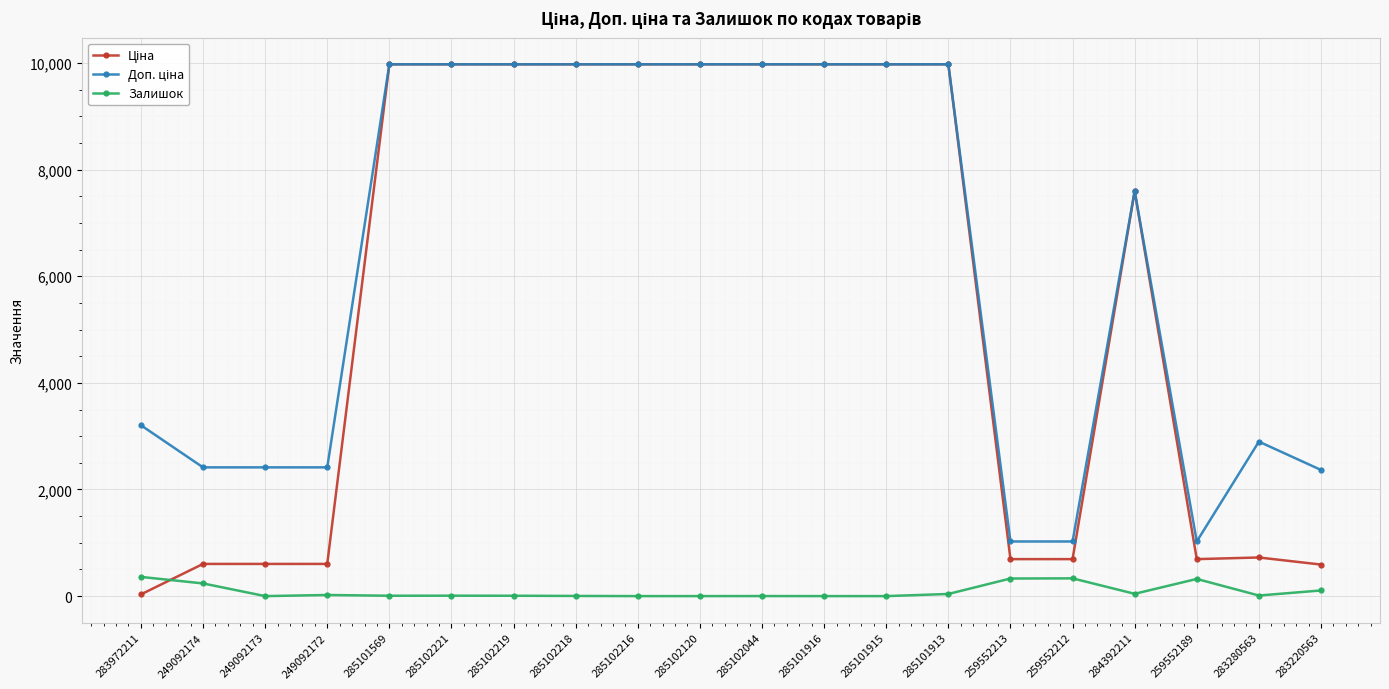

What is the highest value of the Залишок series?

360.0